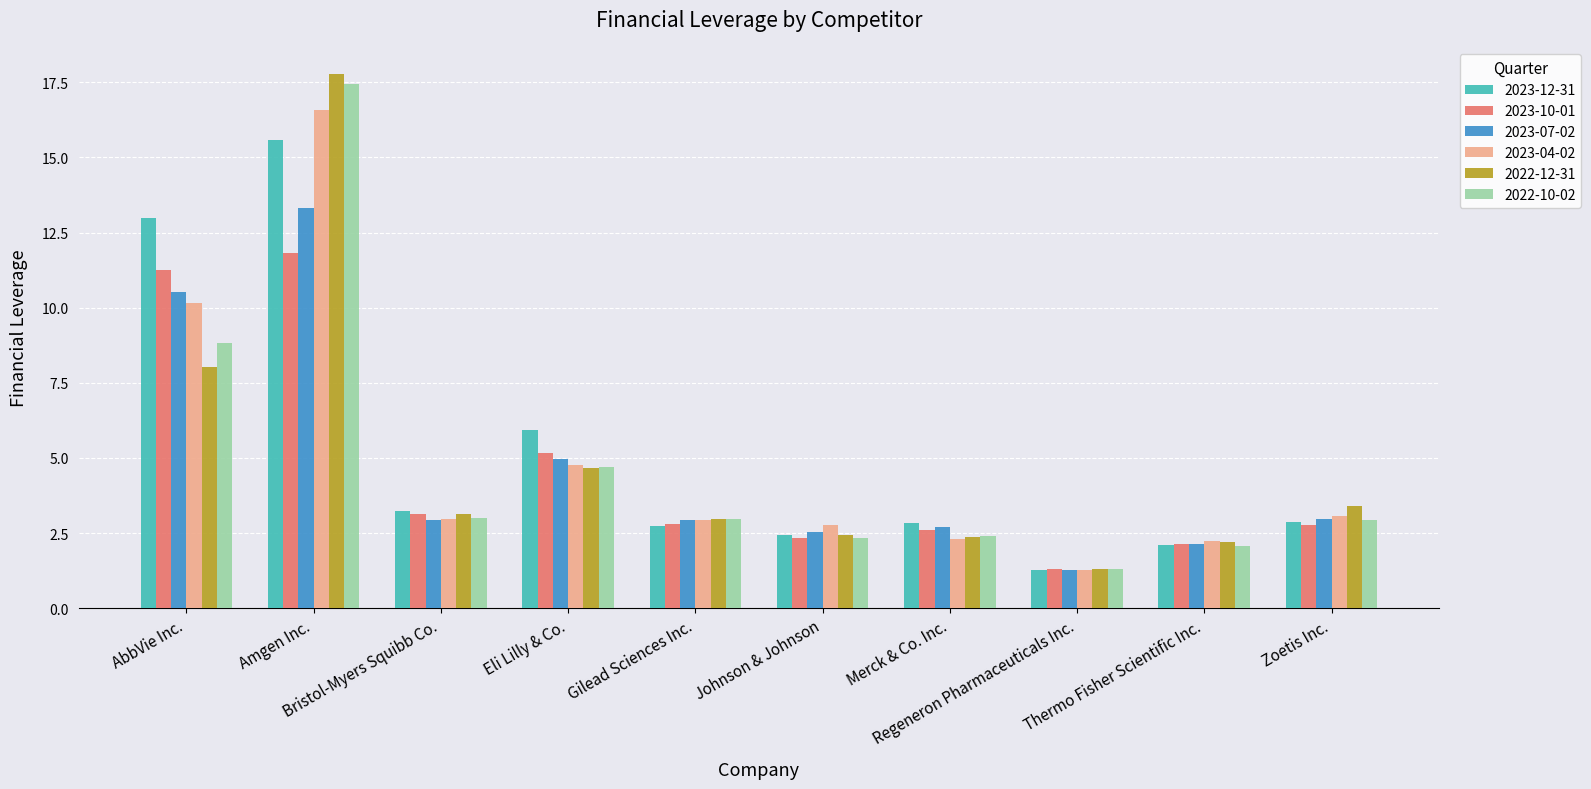

What is the maximum value shown in the chart?

17.8